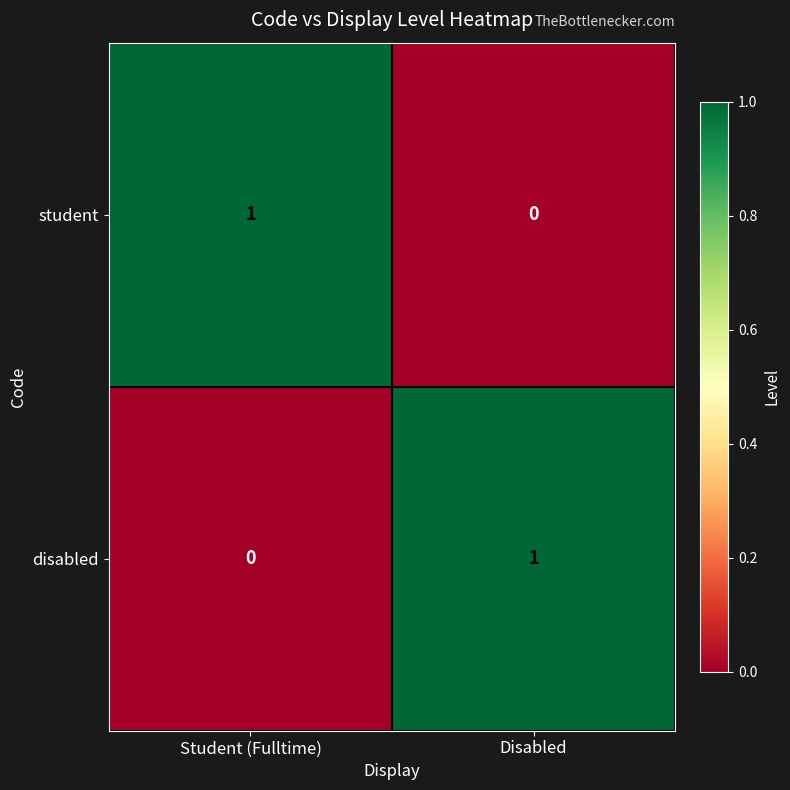

How many values in the disabled series are below 1?

1